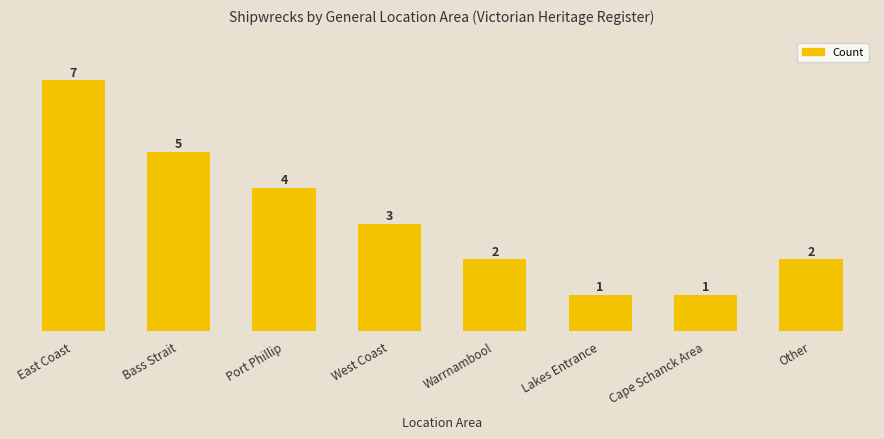

What is the maximum value shown in the chart?

7